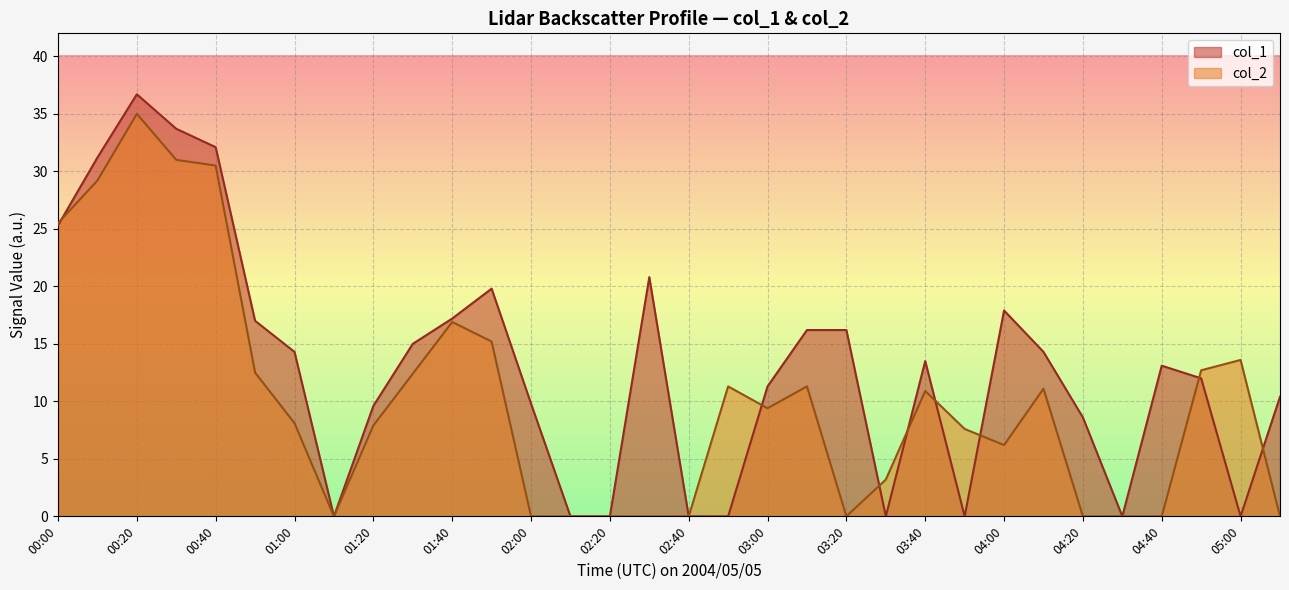

The value of col_2 at 00:30 is 54.6. True or false?

False